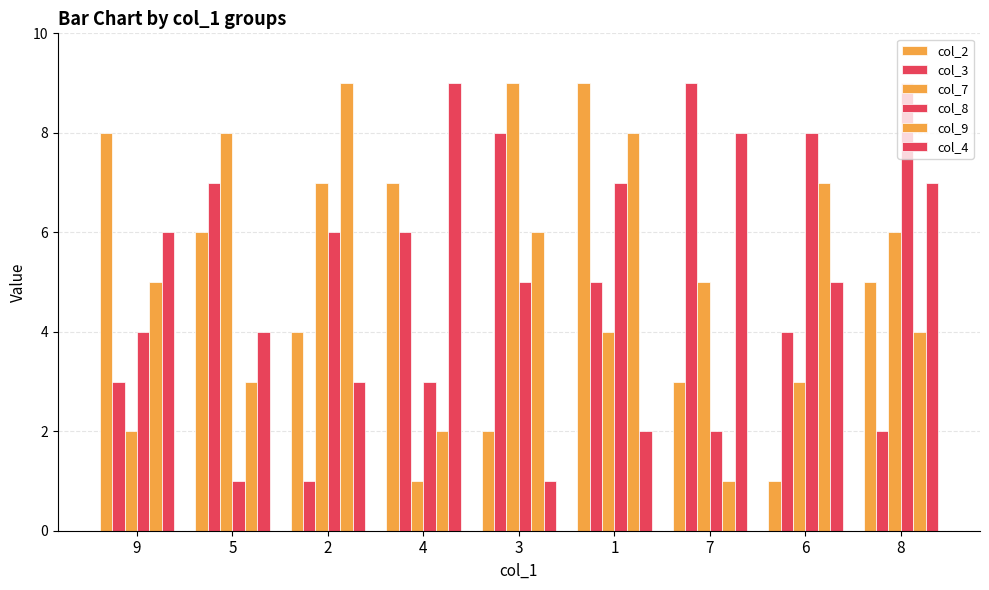

At which label does col_3 first exceed 5?

5